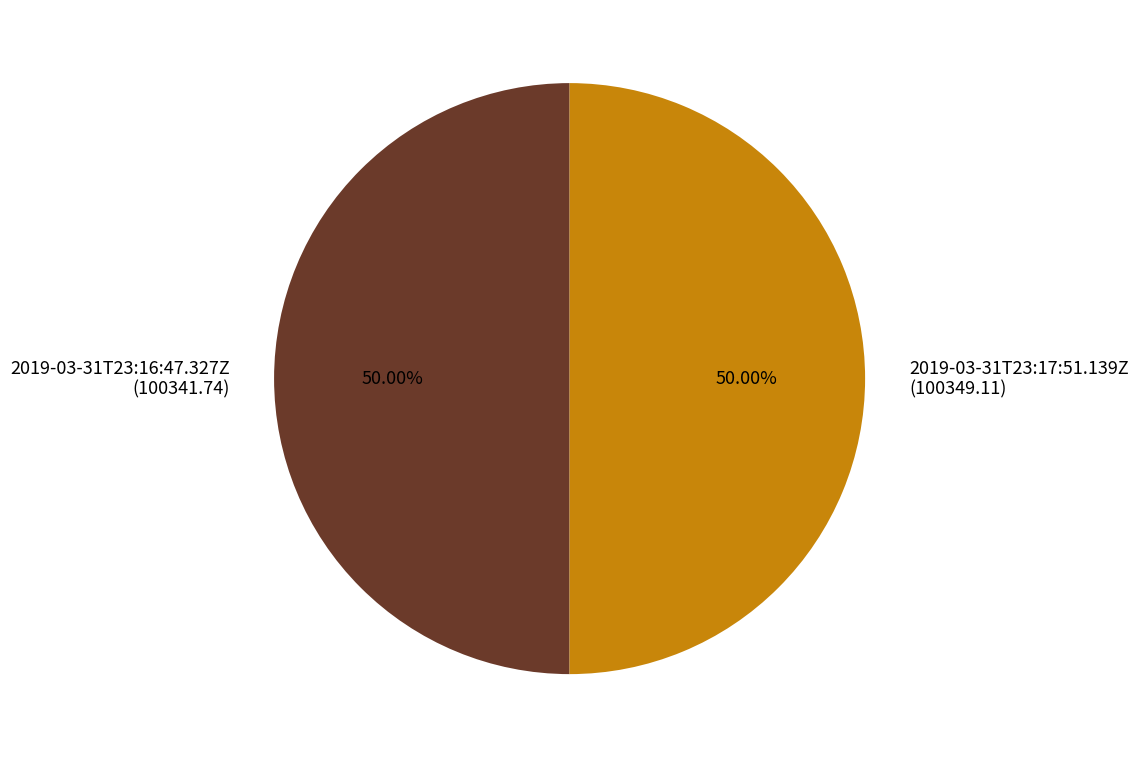

Count the number of slices in the pie.

2